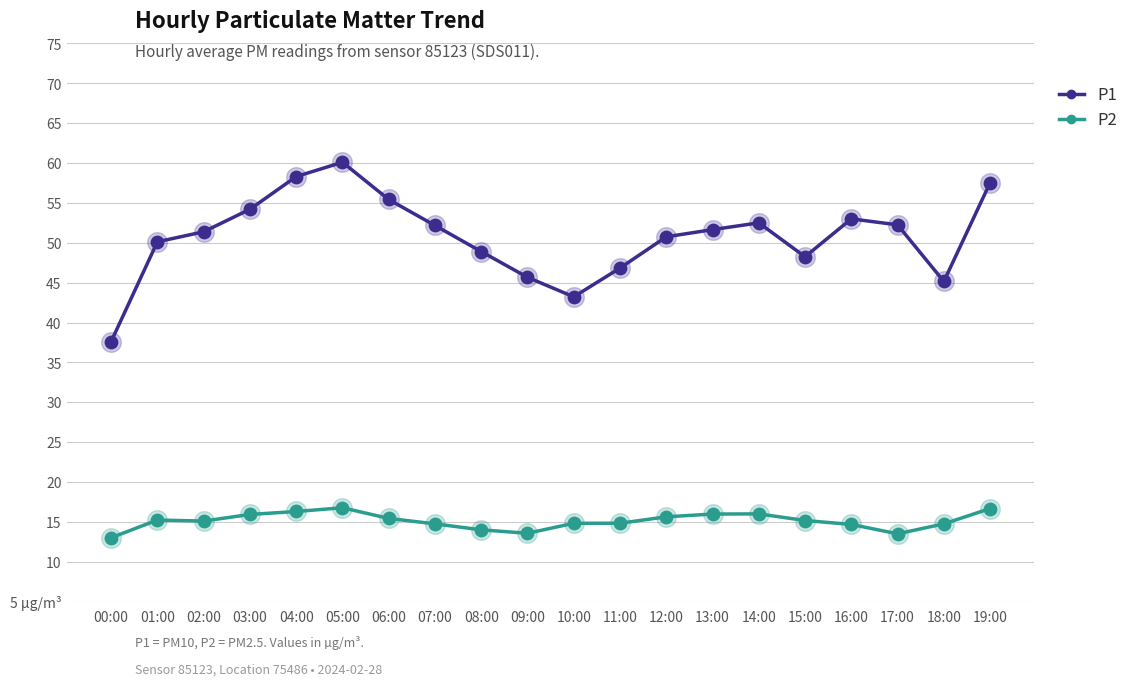

At which category is the sum across all series the highest?

05:00